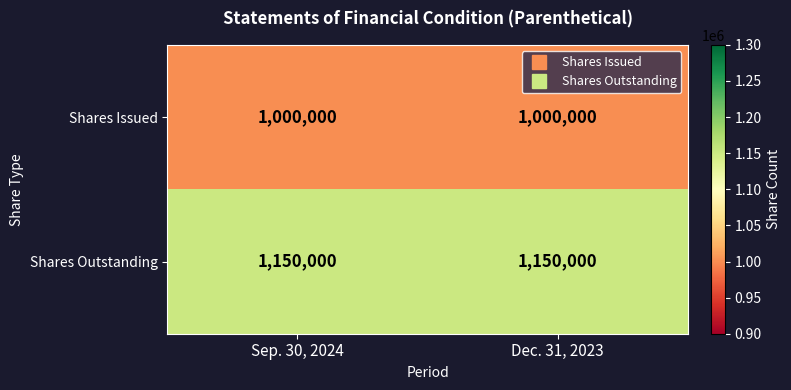

Reading right to left, transcribe all the data shown in this chart.

Shares Issued: Dec. 31, 2023=1000000	Sep. 30, 2024=1000000
Shares Outstanding: Dec. 31, 2023=1150000	Sep. 30, 2024=1150000